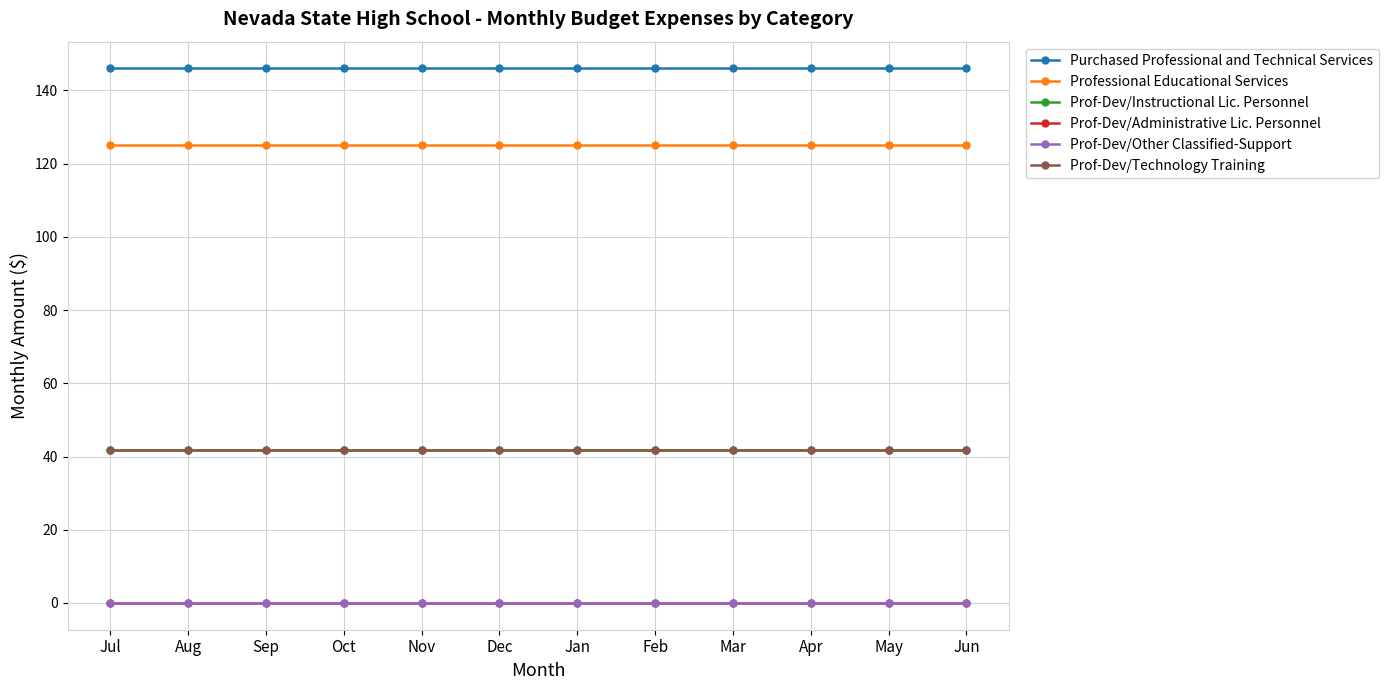

What is the total value across all series at Mar?

354.3